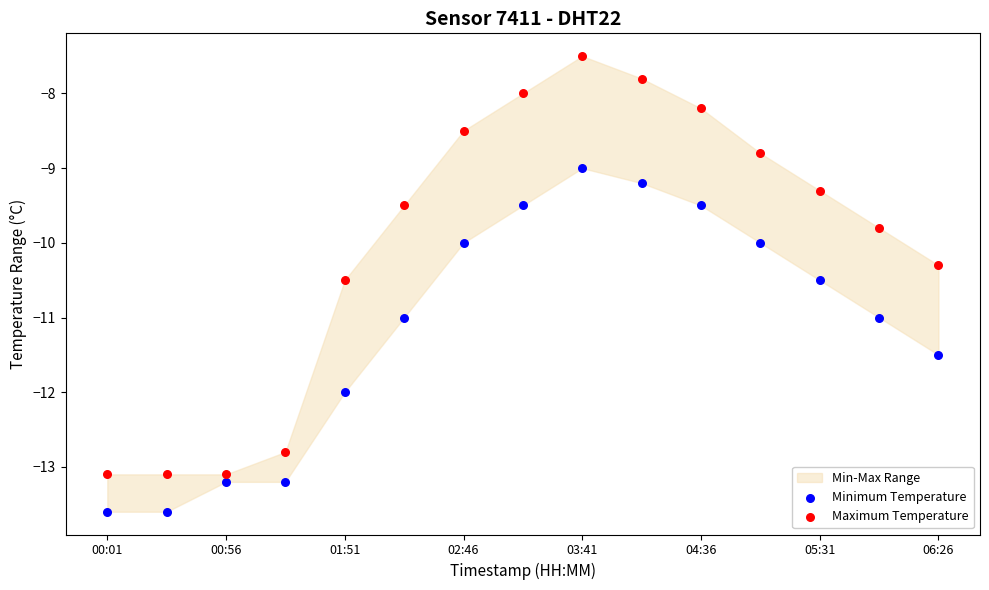

Which series reaches the minimum Y coordinate?

Minimum Temperature